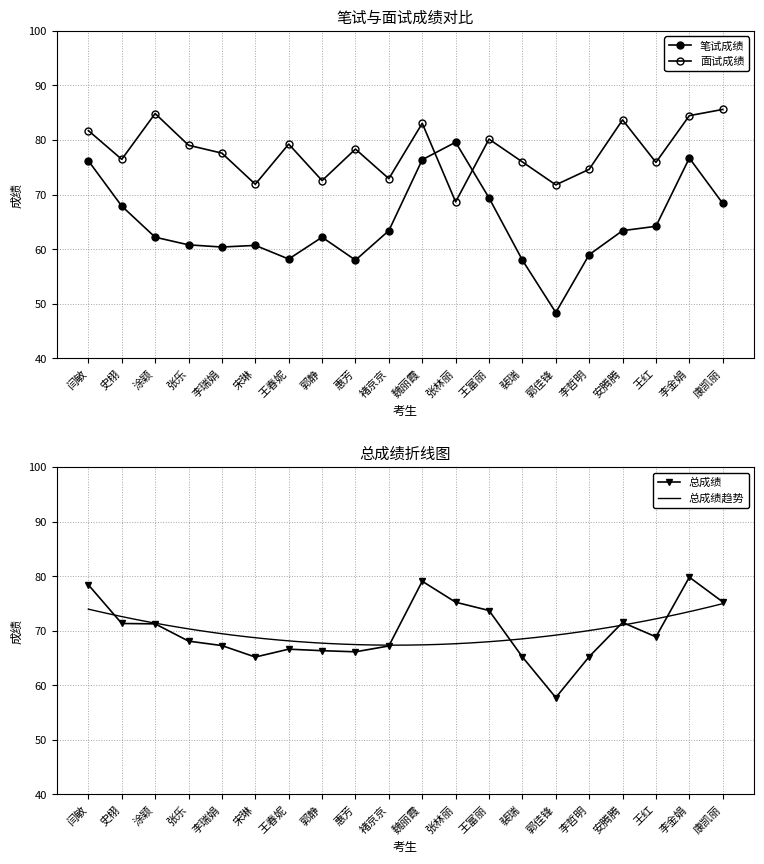

The value of 面试成绩 at 魏丽霞 is 147.8. True or false?

False